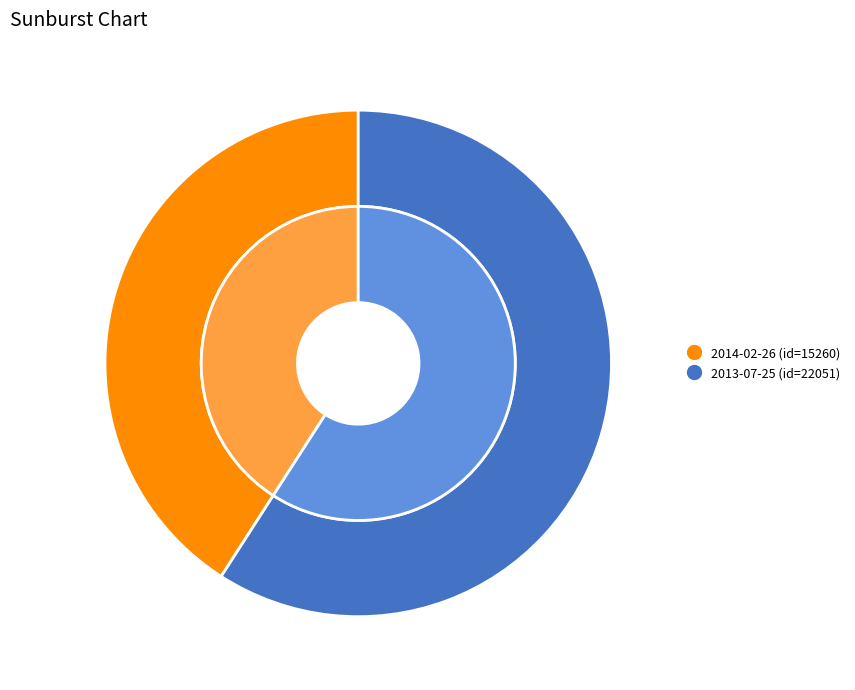

What percentage is the 2014-02-26 slice, to the nearest percent?

41%